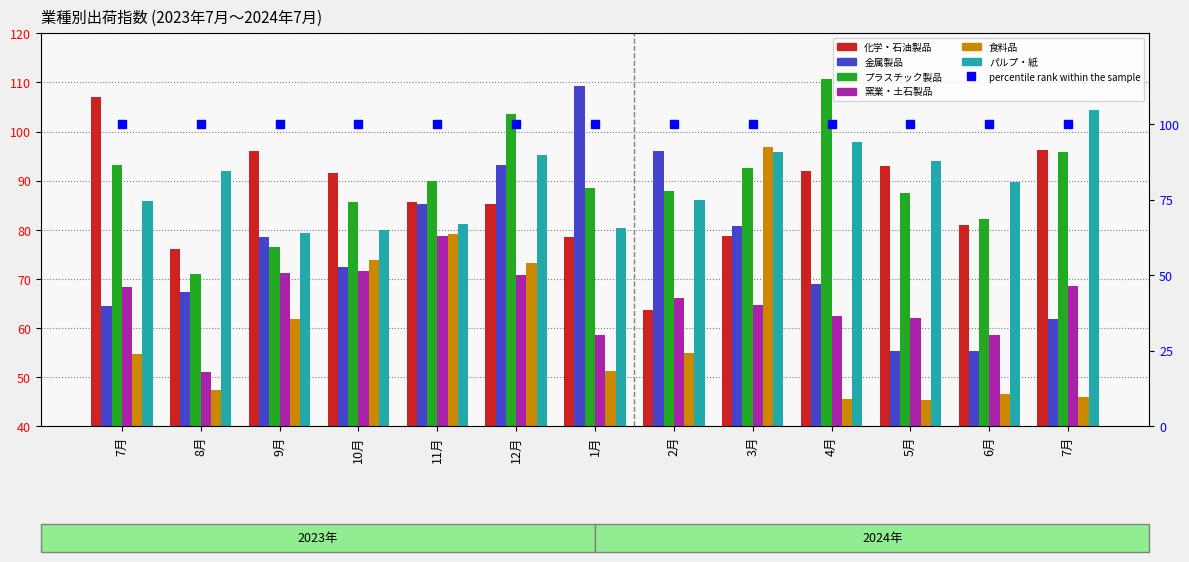

What is the difference between the プラスチック製品 values at 12月 and 3月?

11.0